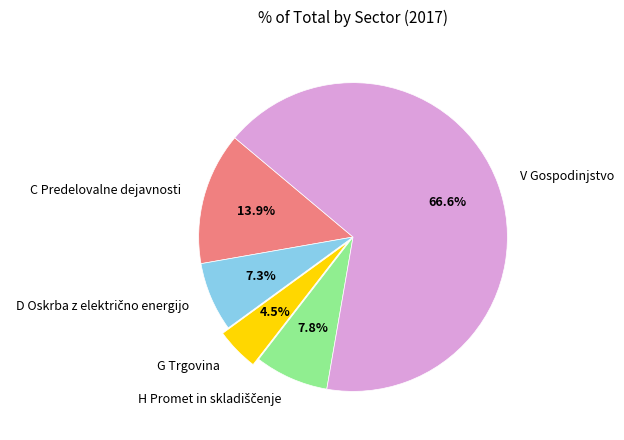

Is there any slice that represents more than half of the pie?

Yes